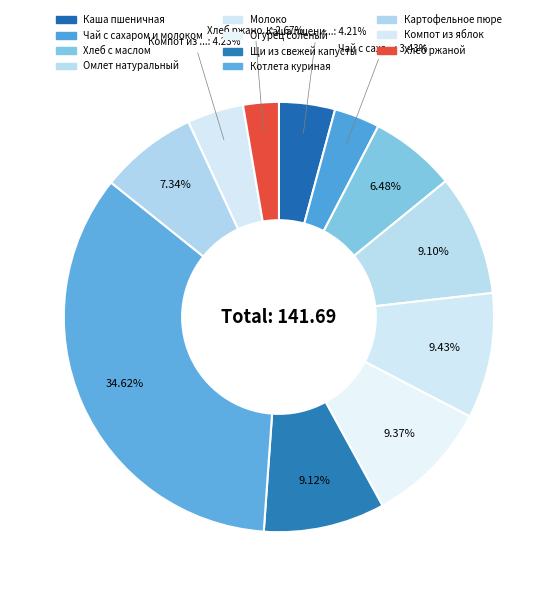

What percentage do Каша пшеничная and Хлеб с маслом together represent?

10.7%